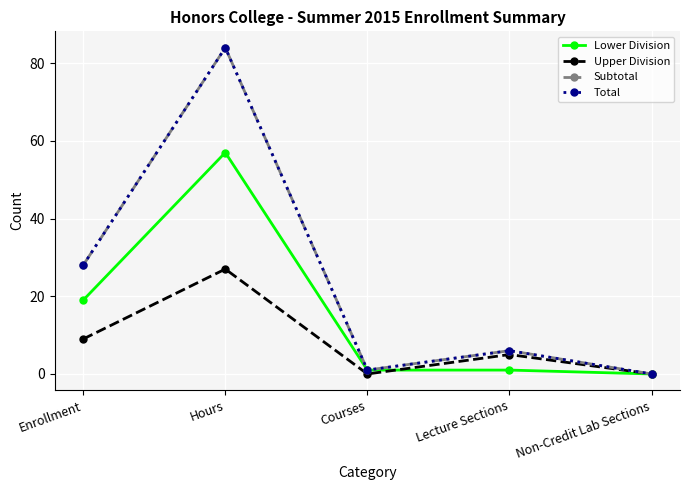

At which category does Total reach its first local valley?

Courses